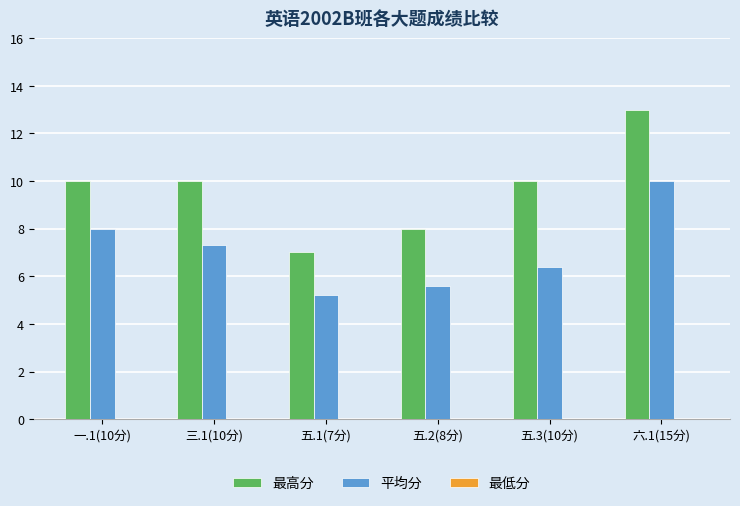

What is the approximate value of 平均分 at 六.1(15分)?

10.0